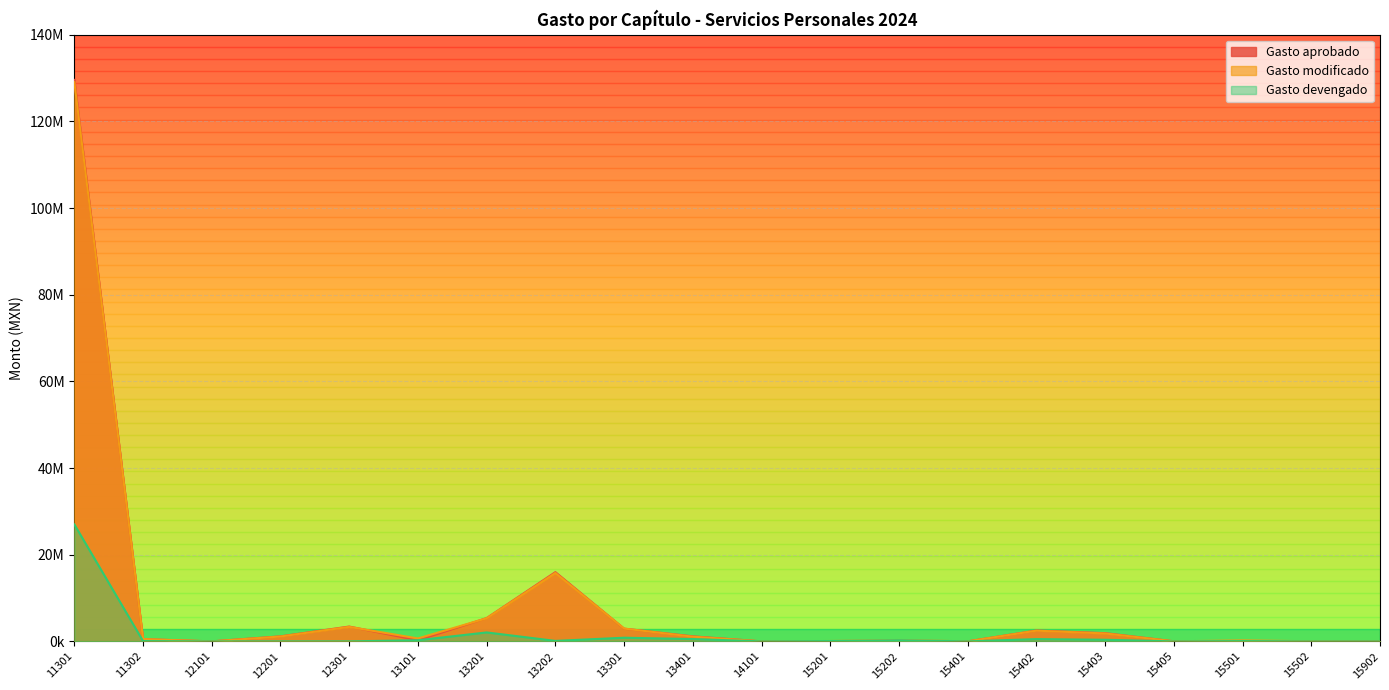

What is the value of the Gasto devengado point at the 6th from the left?

263952.0